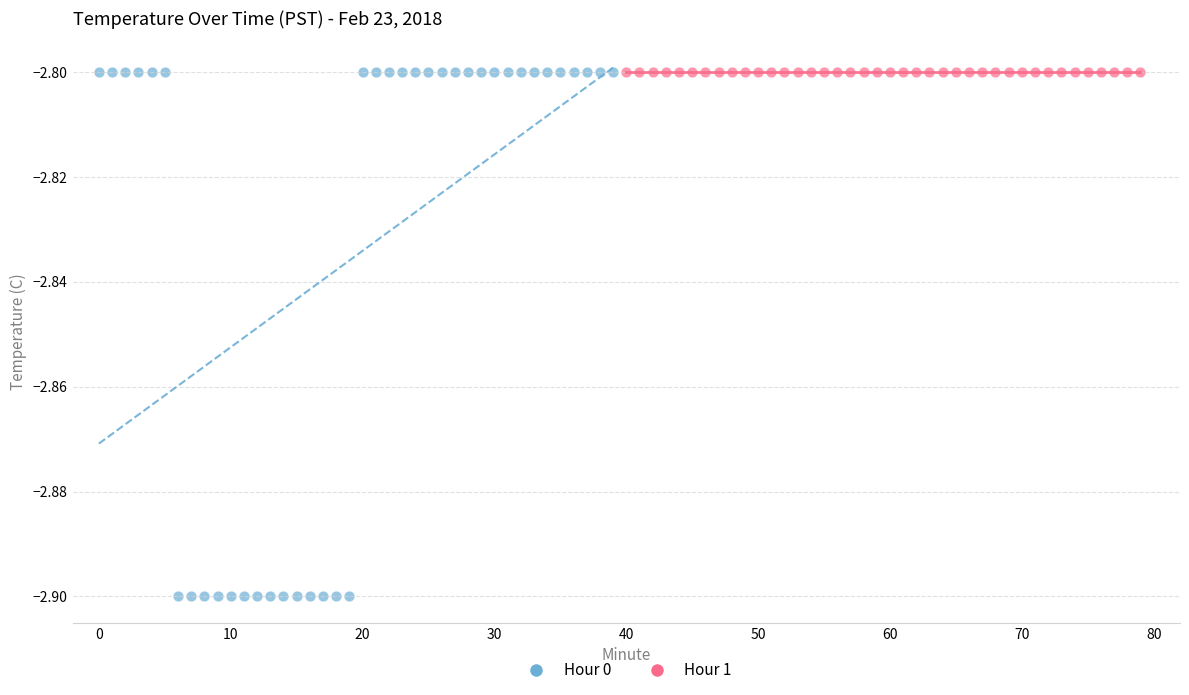

Which series reaches the minimum Y coordinate?

Hour 0